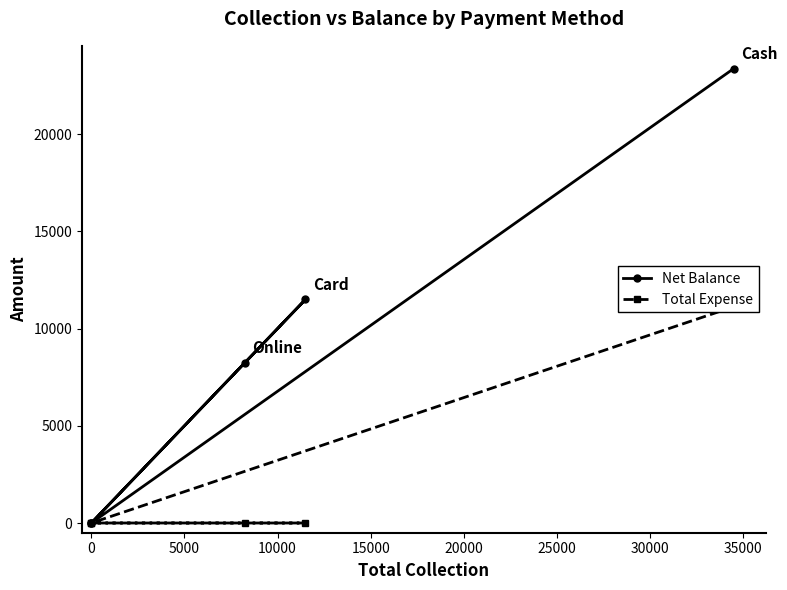

List the series in order of their peak value, lowest first.

Total Expense, Net Balance